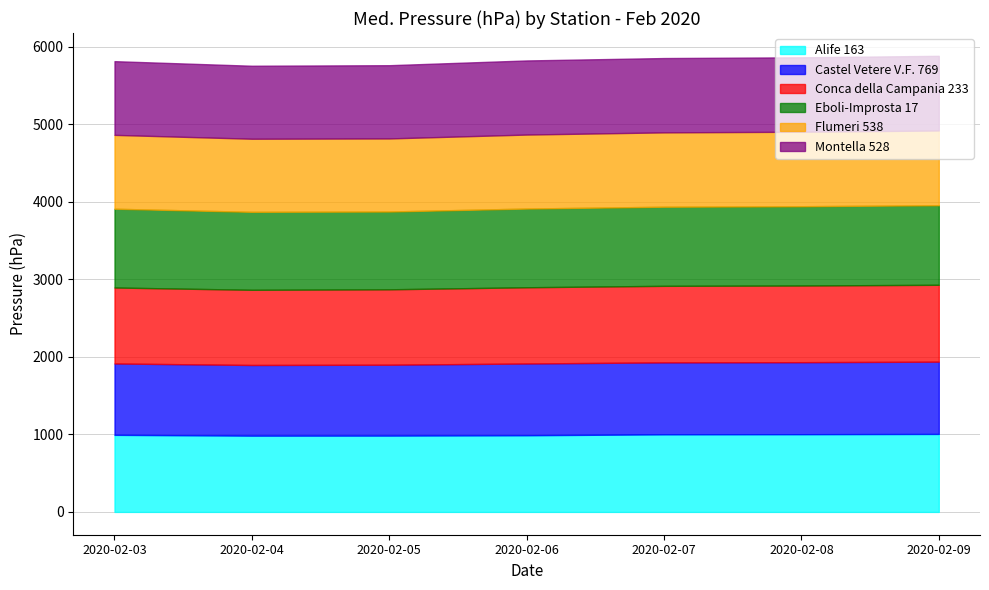

Does the chart have visible grid lines?

Yes